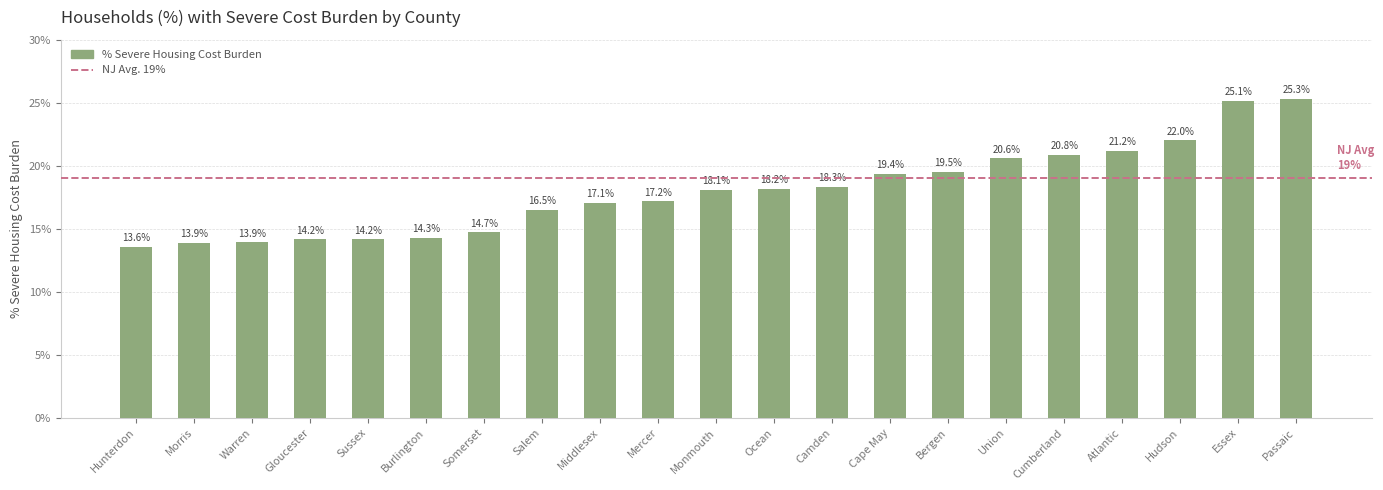

What position from the left is Warren?

3